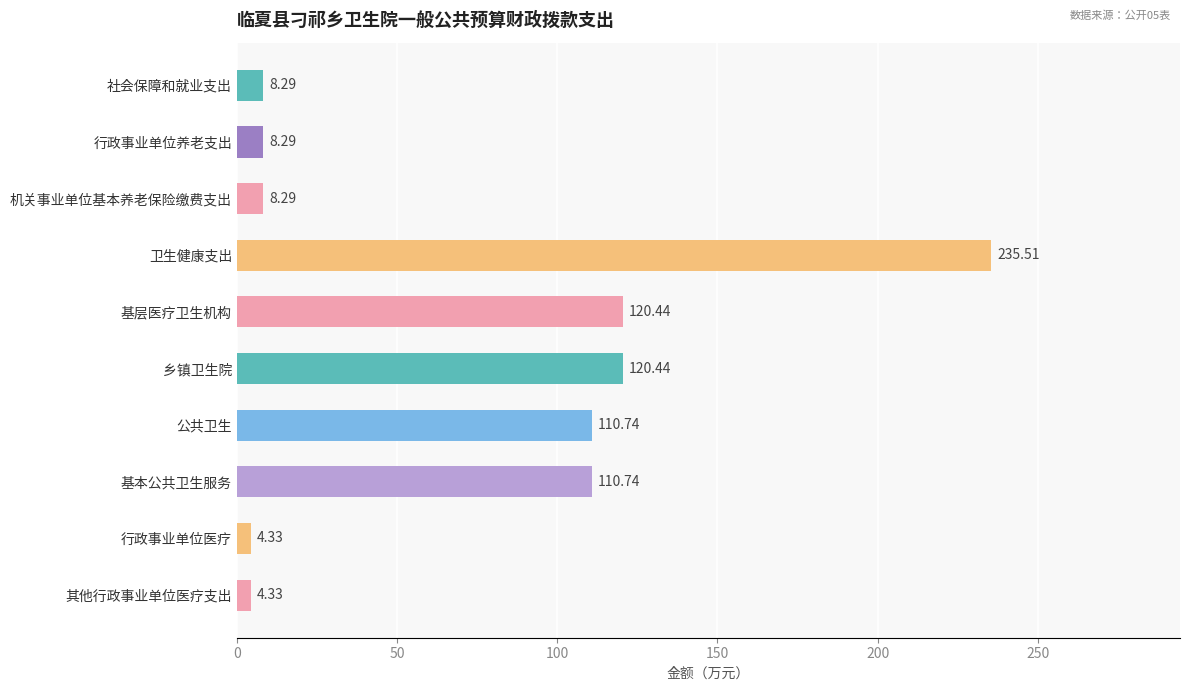

How many data points are less than 110?

5